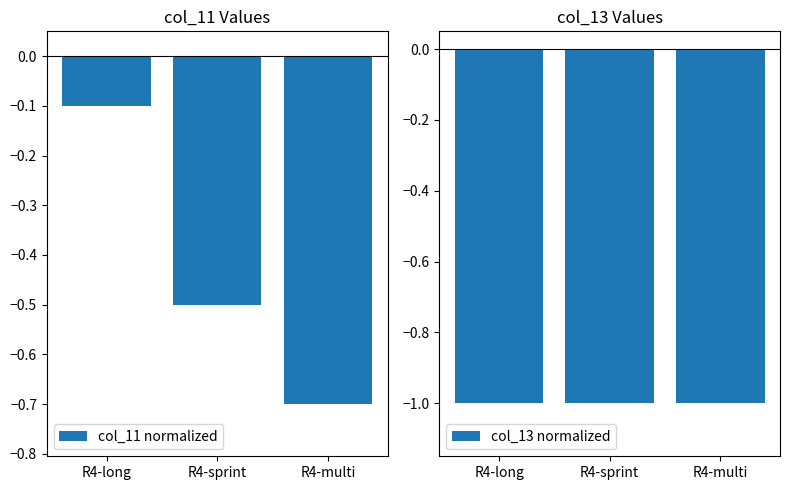

What is the sum of the col_11 normalized values at R4-multi and R4-sprint?

-1.2